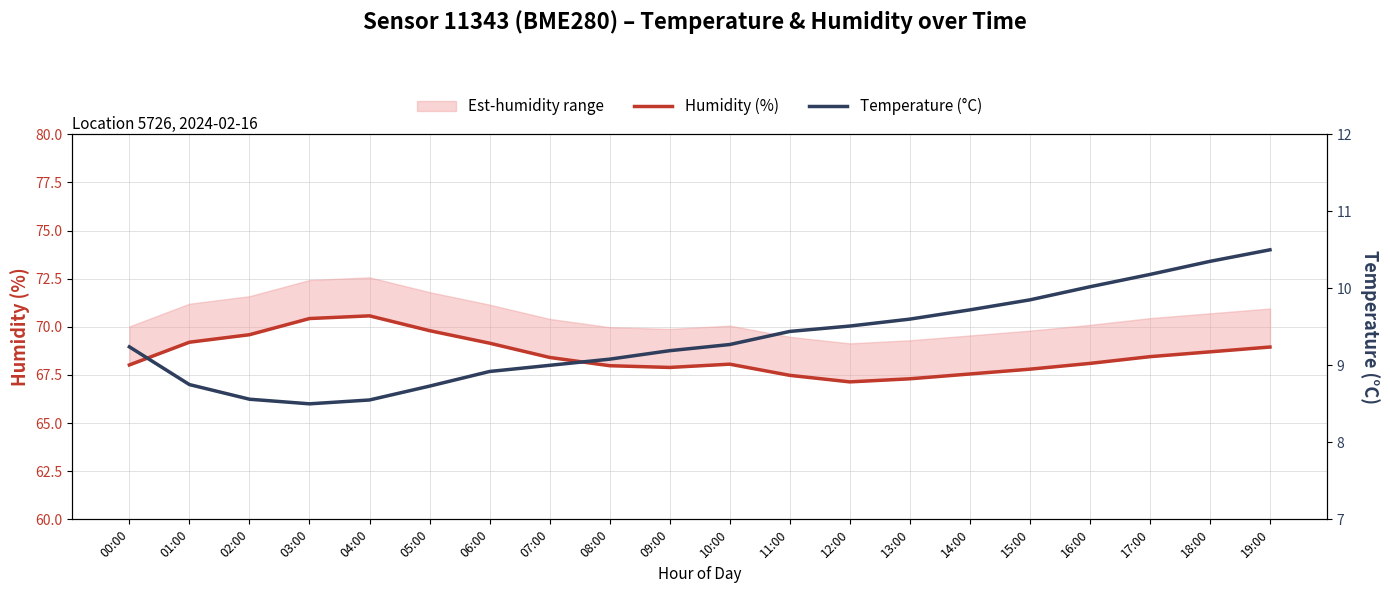

True or false: Temperature (°C) and Humidity (%) intersect in this chart.

False